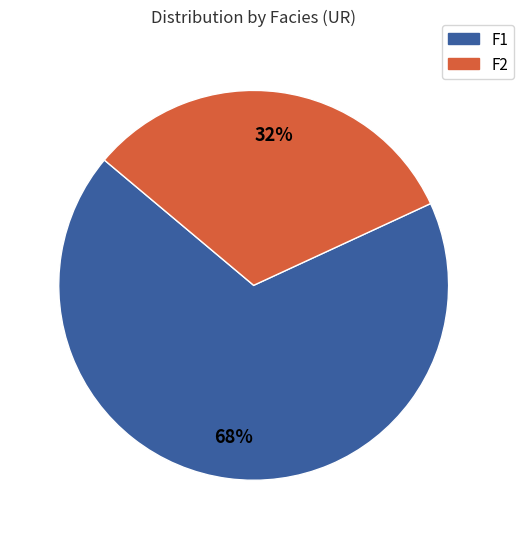

Rank the categories by value from highest to lowest.

F1, F2